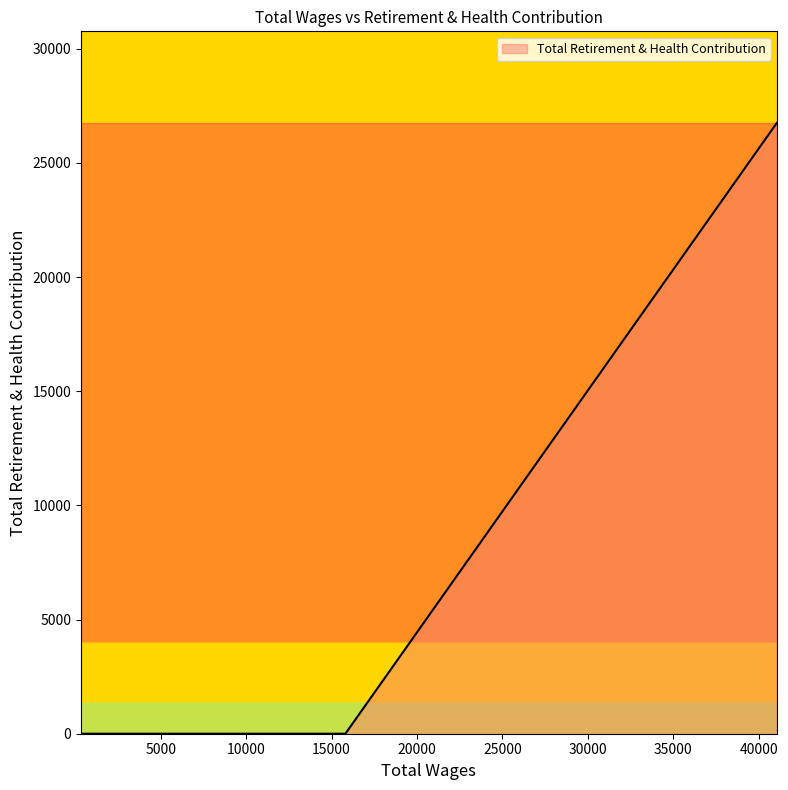

What is the maximum value shown in the chart?

26750